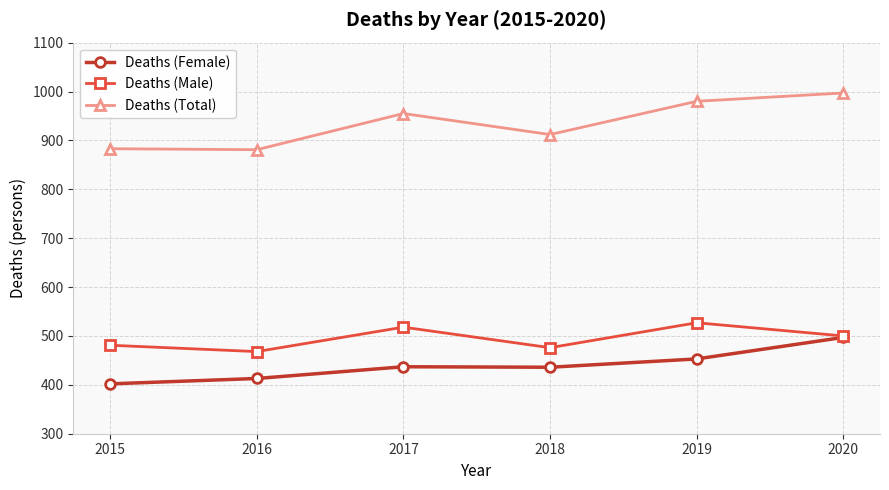

What is the difference between the second highest and minimum values in the Deaths (Female) series?

51